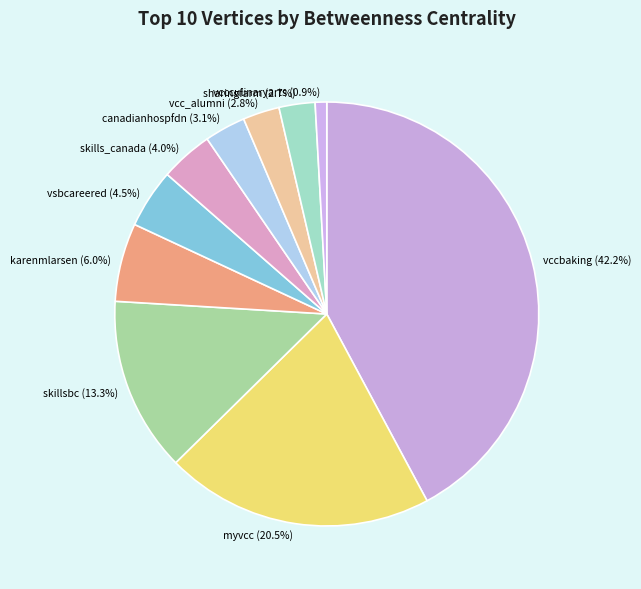

To the nearest percent, what is the difference between the karenmlarsen and canadianhospfdn slice percentages?

3%